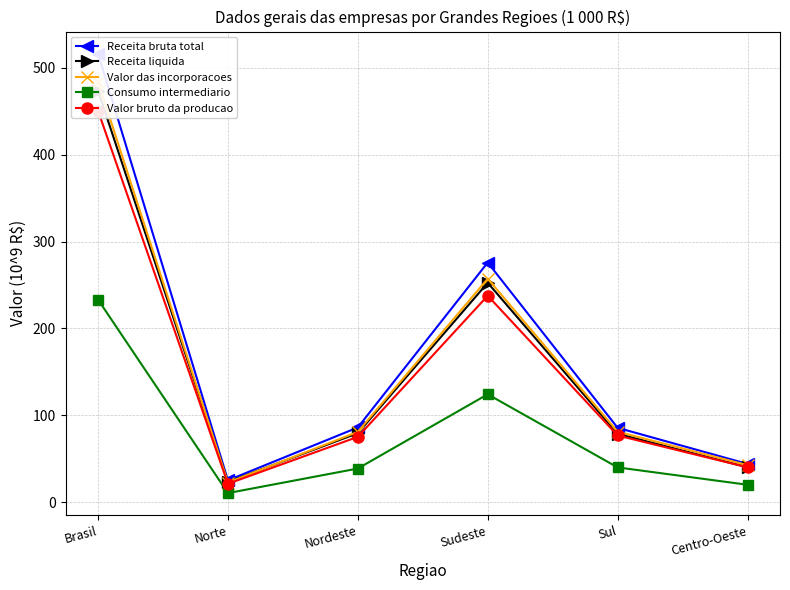

True or false: Valor das incorporacoes and Valor bruto da producao cross at least once.

False